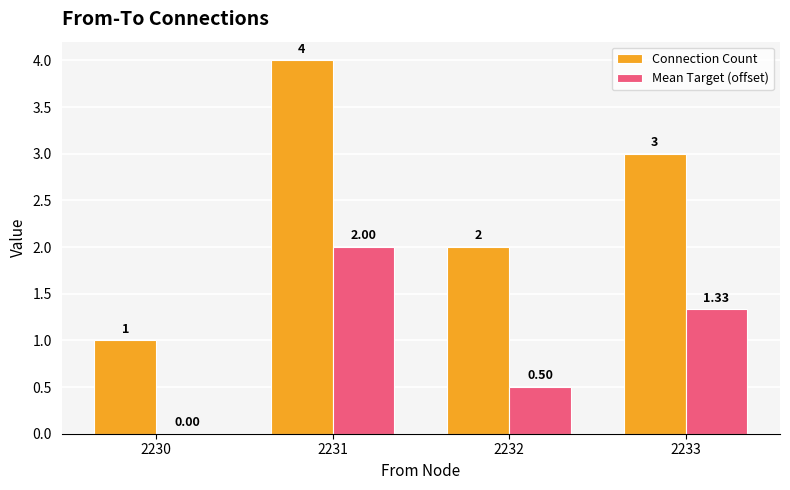

Where does the Mean Target (offset) series first go above 1?

2231